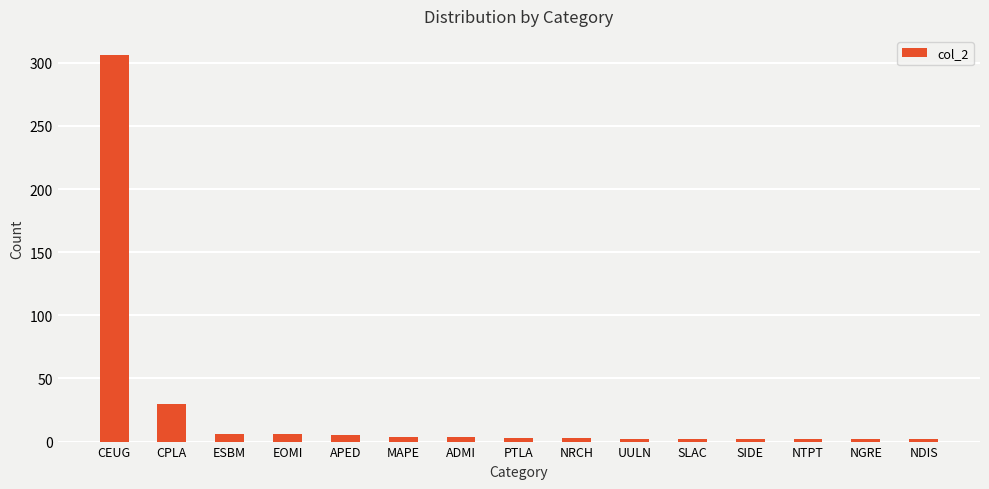

True or false: the data shows 13 at CPLA.

False